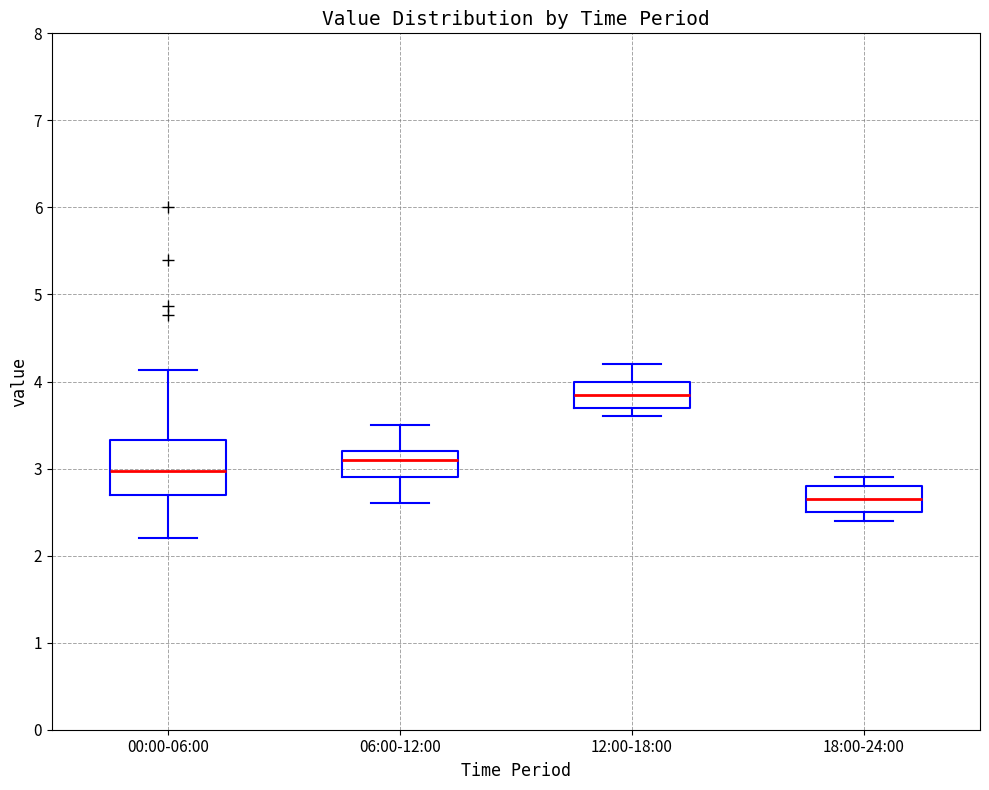

Comparing the boxes themselves (not the whiskers), which one is the tallest?

00:00-06:00